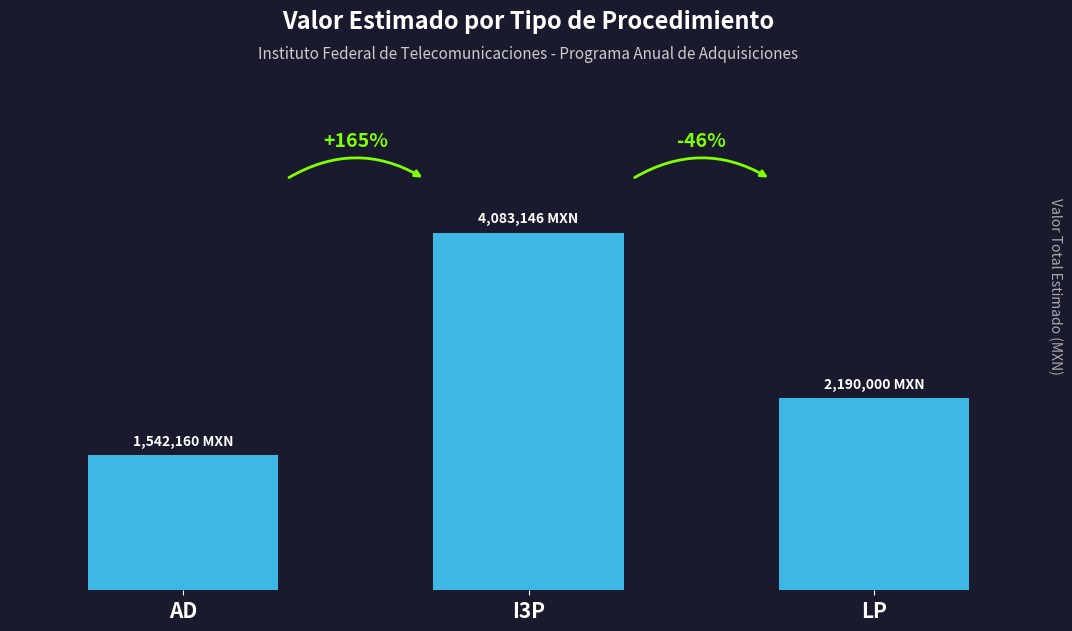

Are the bars grouped side by side (vs. stacked)?

No